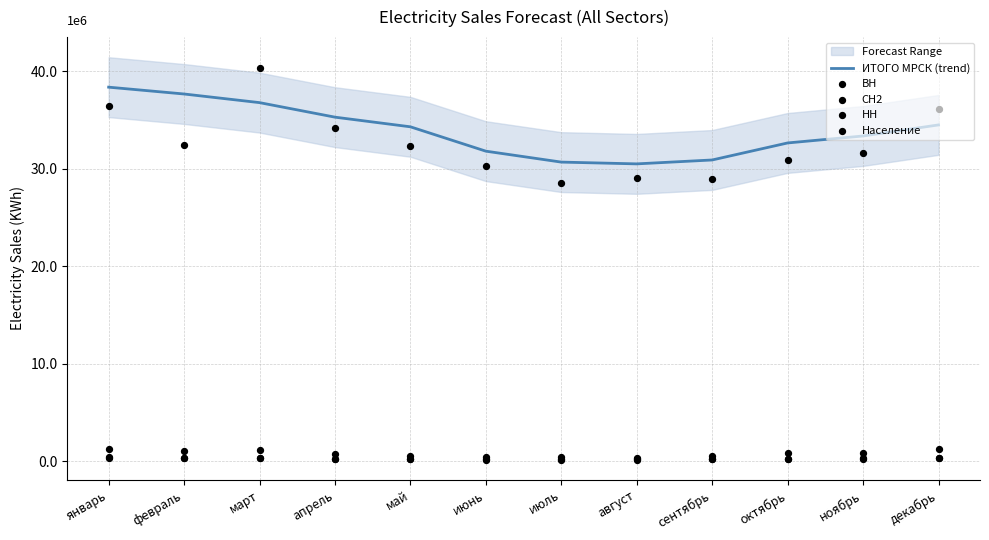

What are all the series names shown in the legend?

ИТОГО МРСК (trend), ВН, СН2, НН, Население